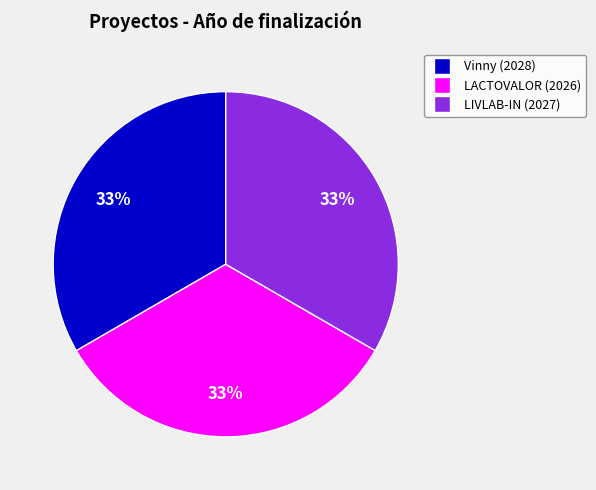

Does any single category account for the majority?

No